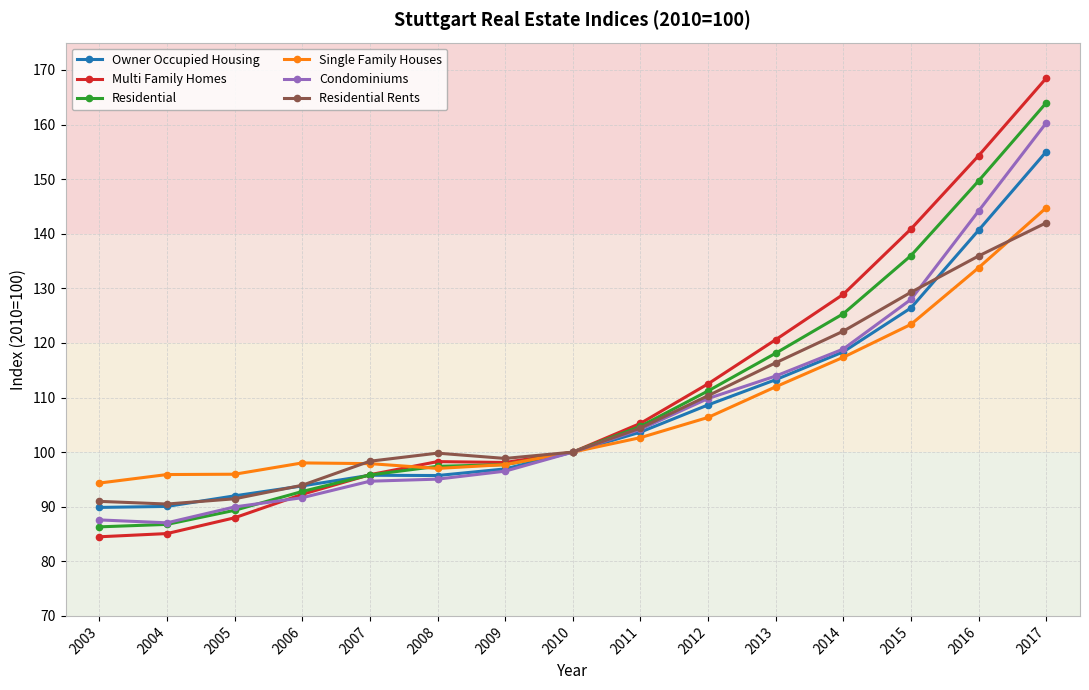

What value does the Residential series have at 2003?

86.3